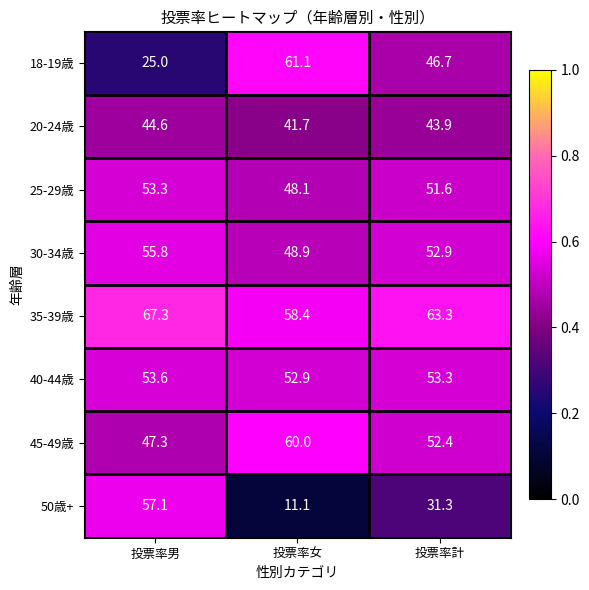

Which series changed the most between 投票率女 and 投票率計?

50歳+